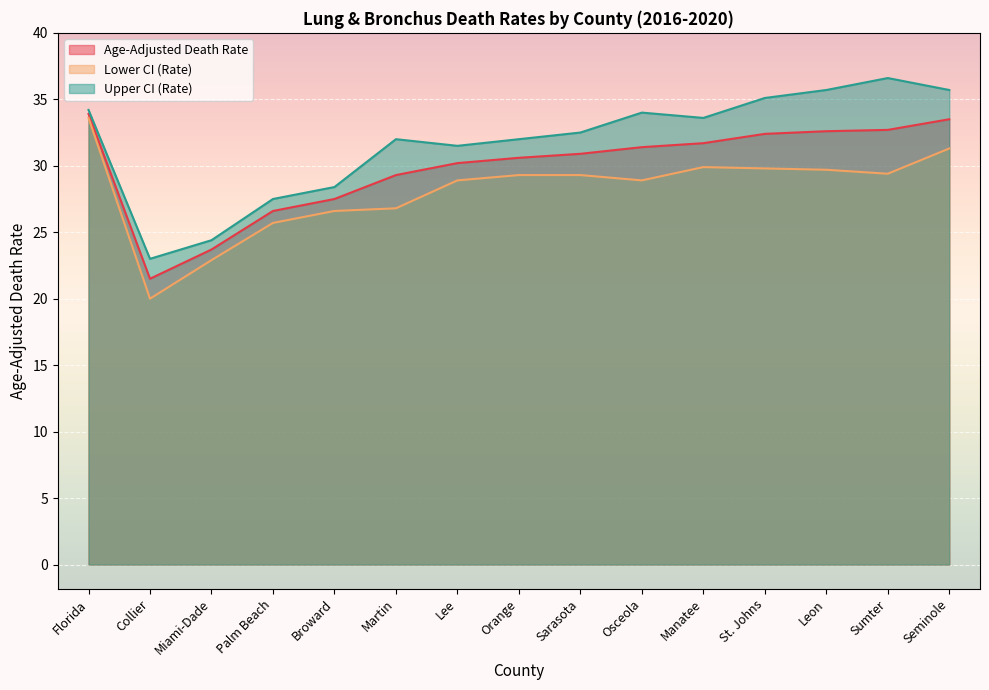

Rank the categories by Age-Adjusted Death Rate value from highest to lowest.

Florida, Seminole, Sumter, Leon, St. Johns, Manatee, Osceola, Sarasota, Orange, Lee, Martin, Broward, Palm Beach, Miami-Dade, Collier